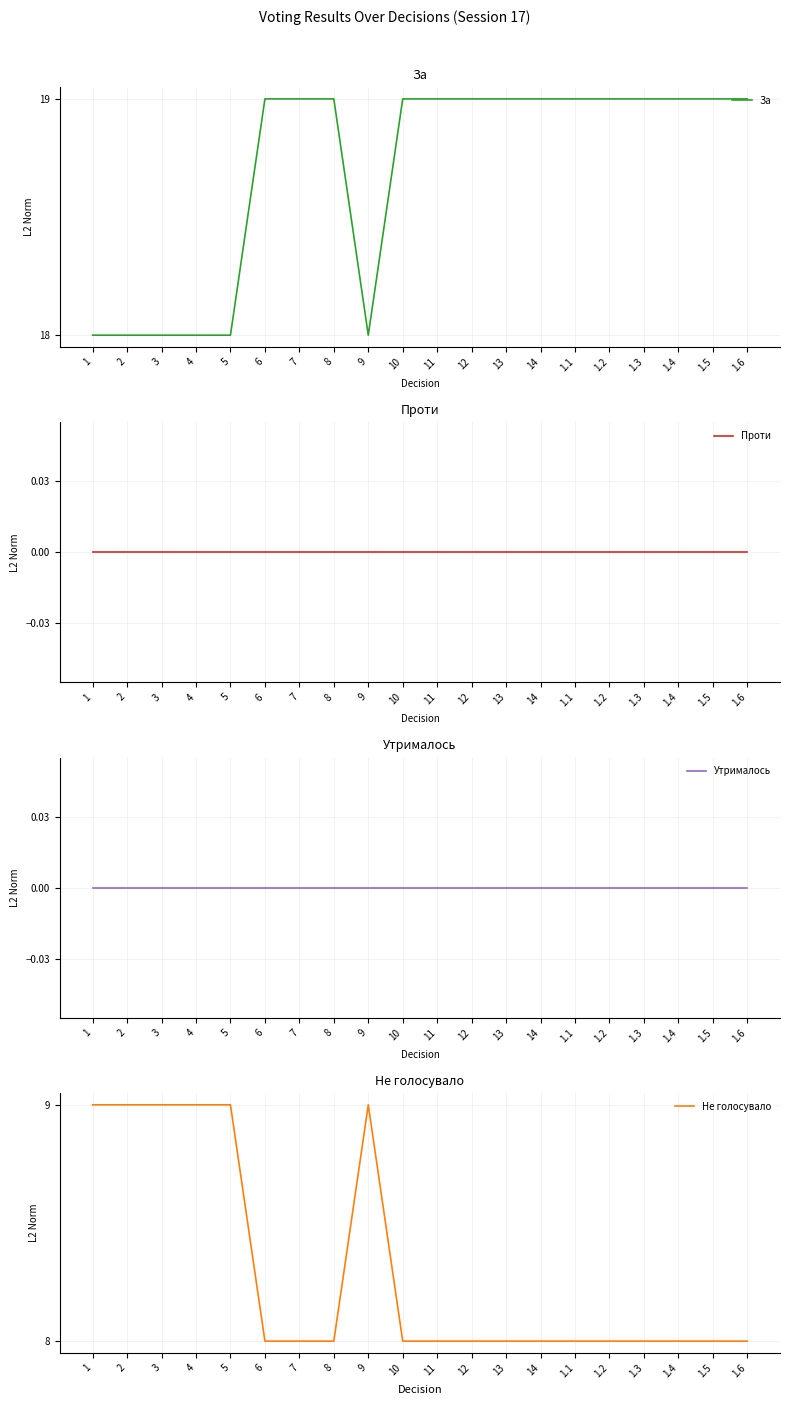

Is the value of Утрималось at 8 greater than the value of Не голосувало at 5?

No